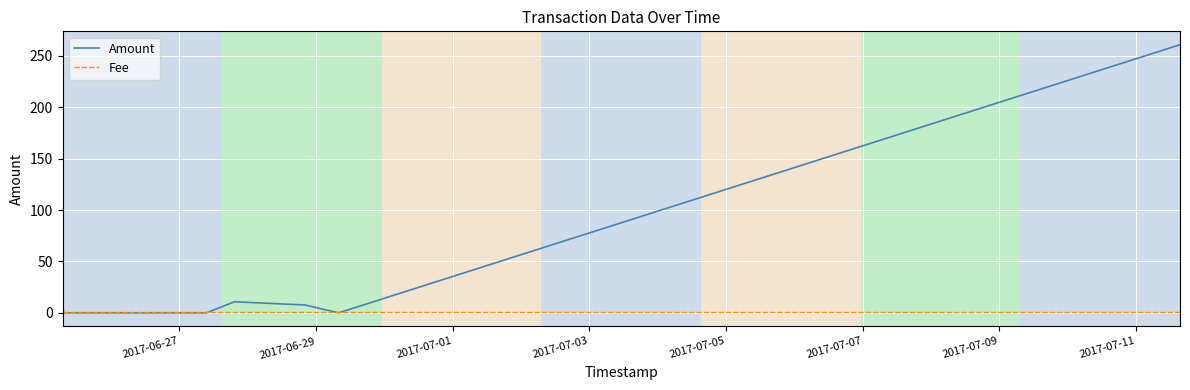

Which series has the largest total across all categories?

Amount